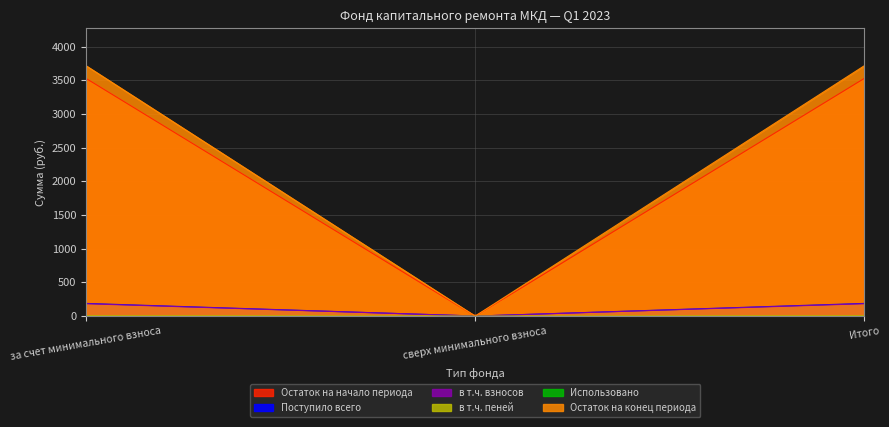

What is the label of the 3rd point from the left?

Итого